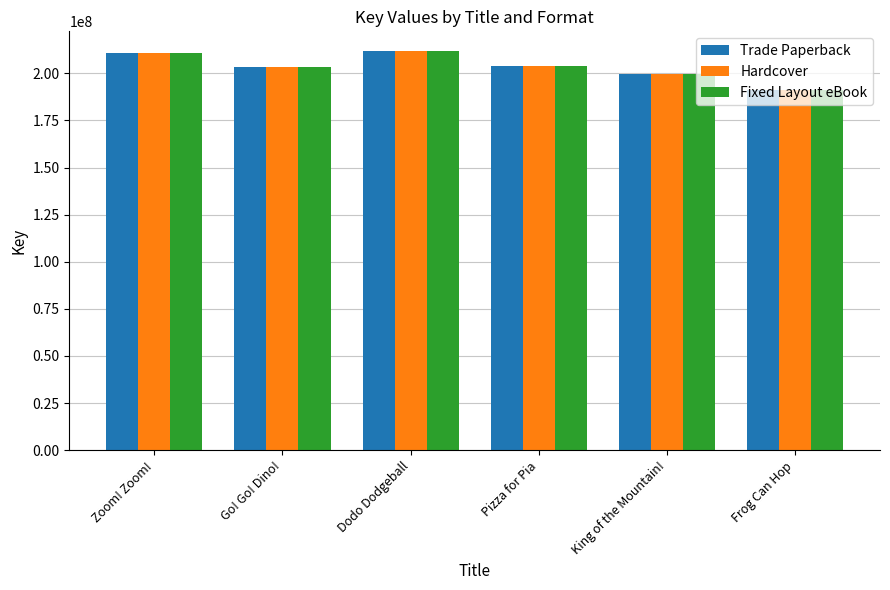

What is the label of the 6th bar from the right?

Zoom! Zoom!